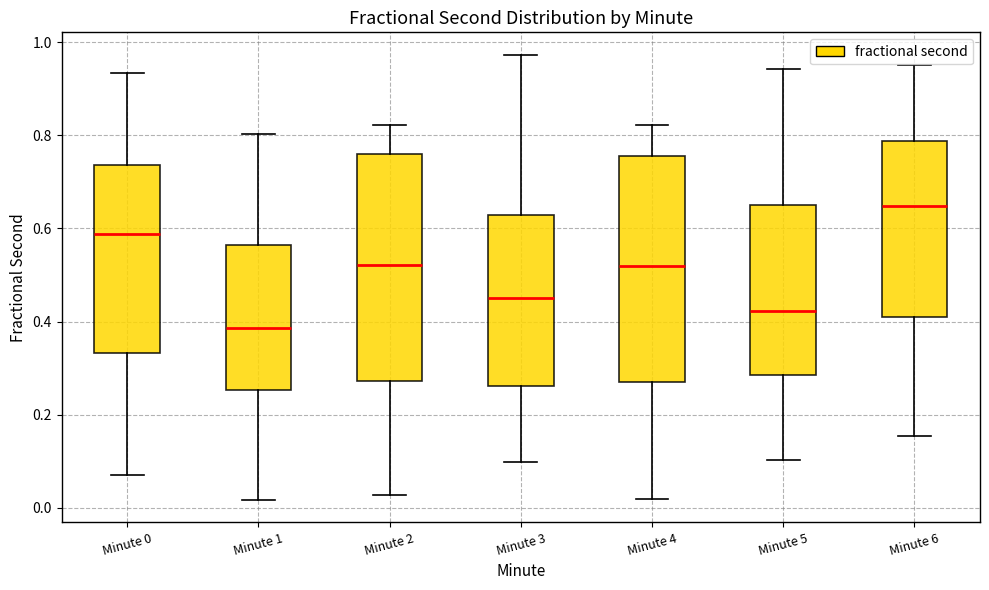

Where does the upper whisker of the box for Minute 6 end on the y-axis? The values are not printed on the chart, so give them approximately, as read against the axis.

0.96